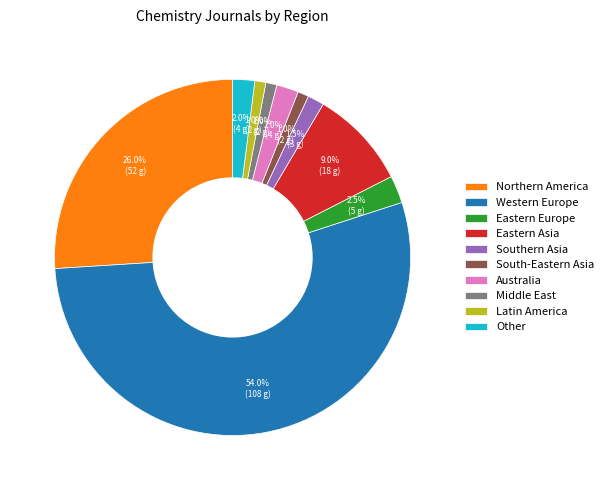

What is the total percentage of Eastern Asia and South-Eastern Asia?

10.0%